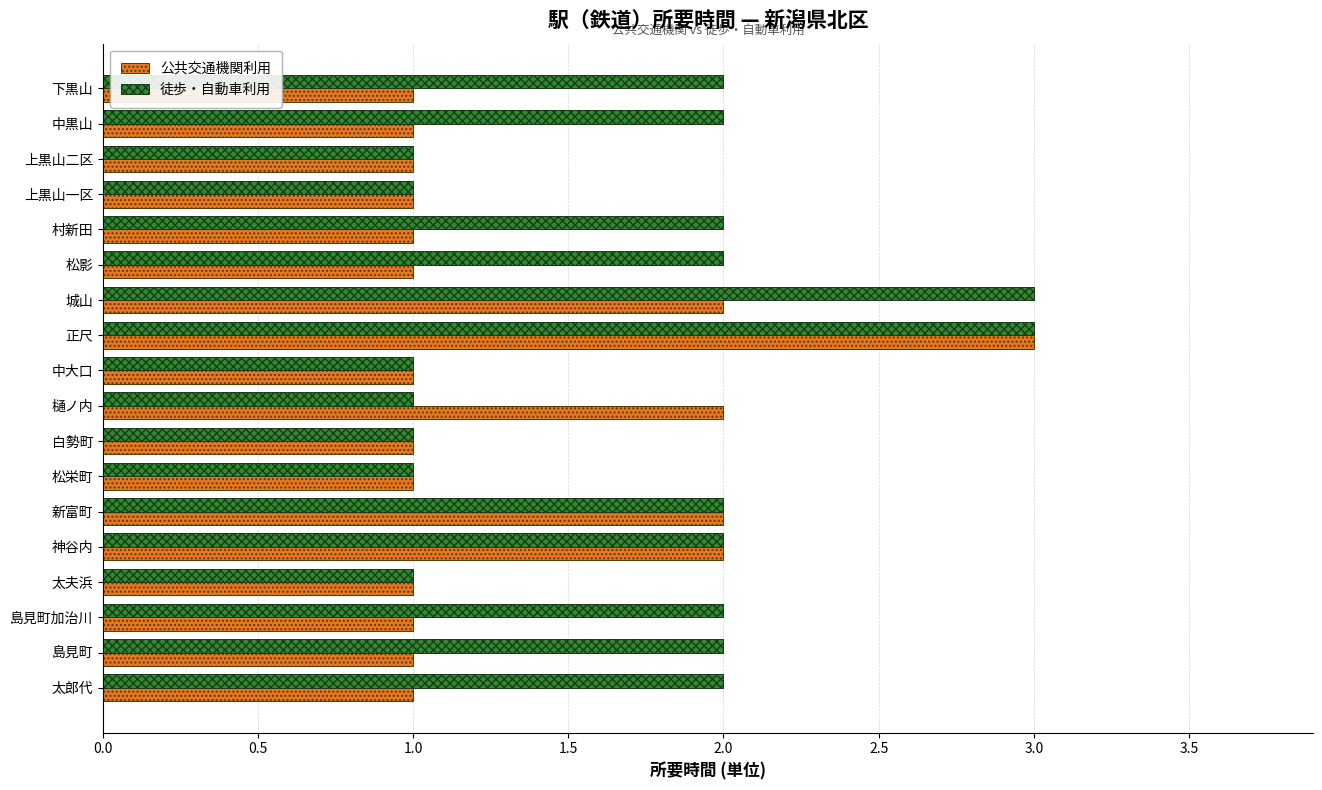

What is the greatest value displayed?

3